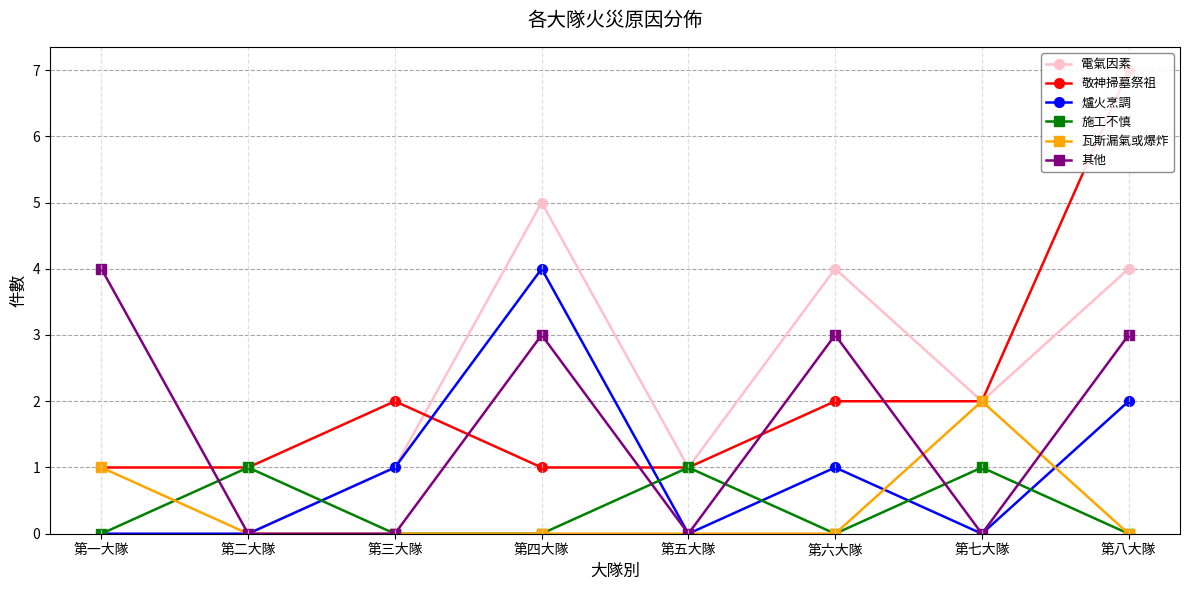

How many distinct data groups are displayed?

6